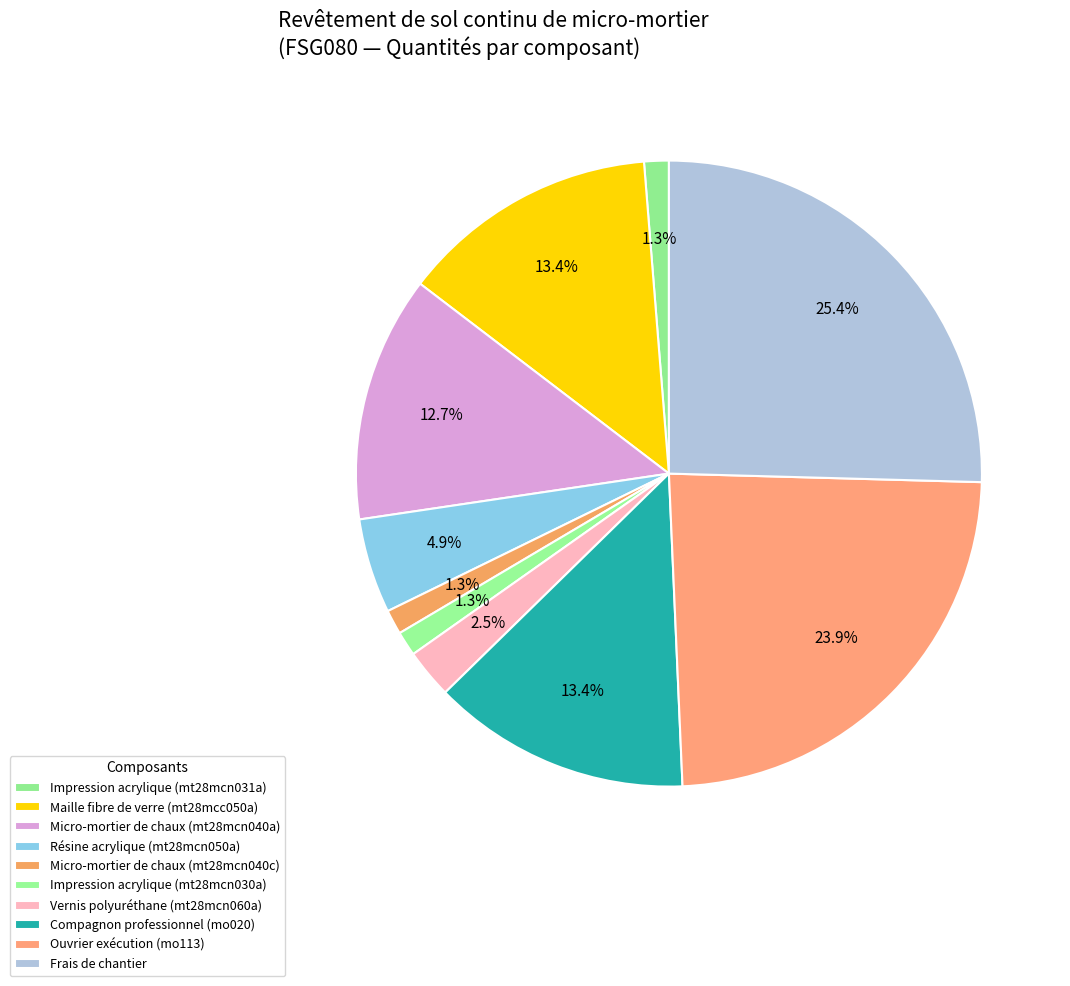

Rank the categories by value from lowest to highest.

Impression acrylique (mt28mcn031a), Micro-mortier de chaux (mt28mcn040c), Impression acrylique (mt28mcn030a), Vernis polyuréthane (mt28mcn060a), Résine acrylique (mt28mcn050a), Micro-mortier de chaux (mt28mcn040a), Maille fibre de verre (mt28mcc050a), Compagnon professionnel (mo020), Ouvrier exécution (mo113), Frais de chantier